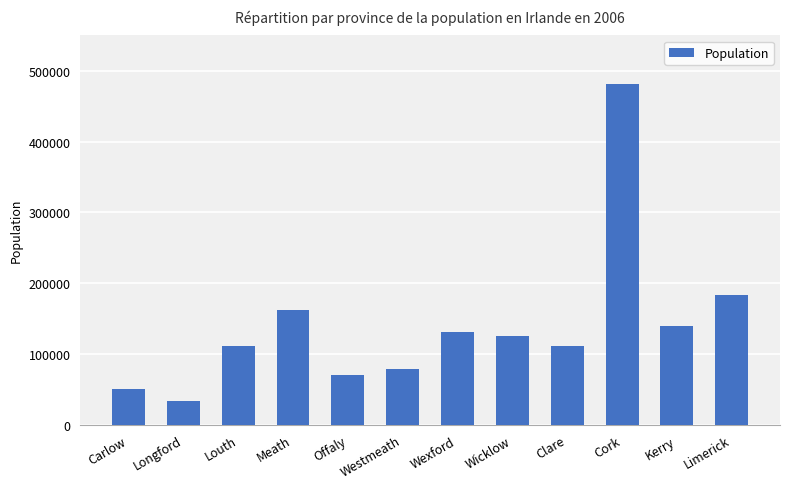

What is the label of the 5th bar from the left?

Offaly